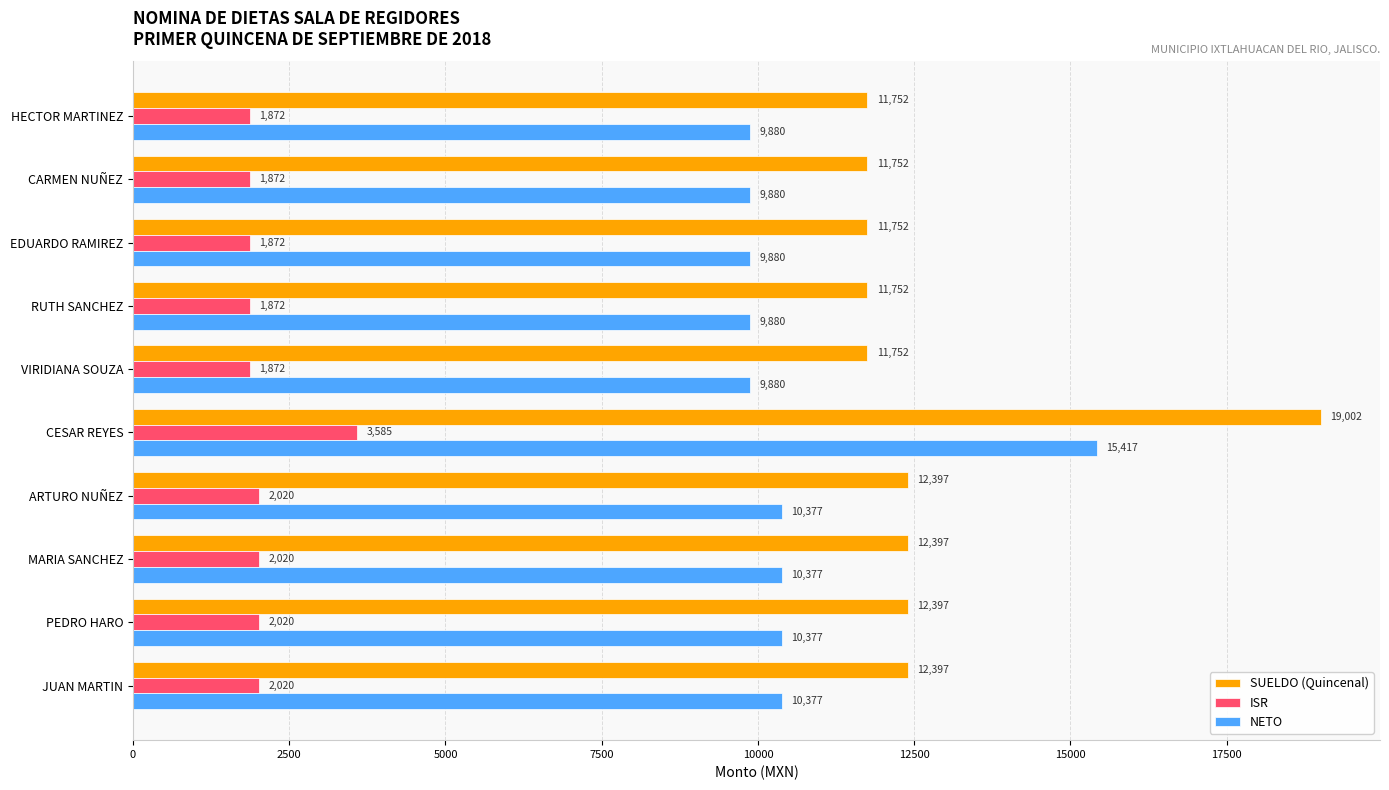

Which category has the highest value in the NETO series?

CESAR REYES